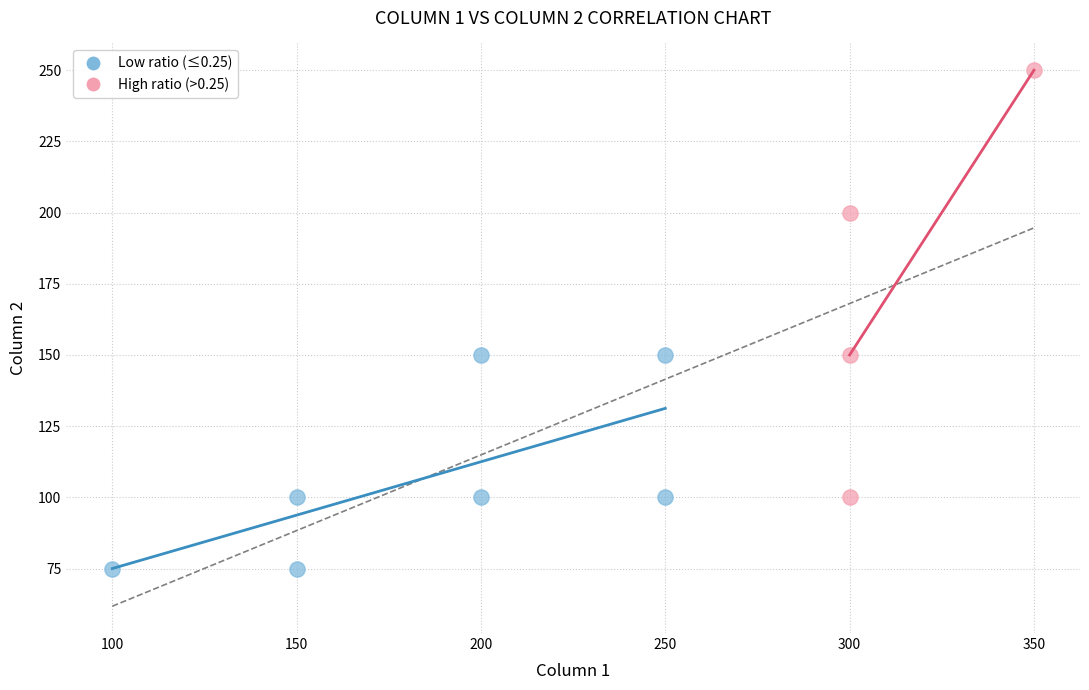

Which series has the largest Y range (max minus min)?

High ratio (>0.25)